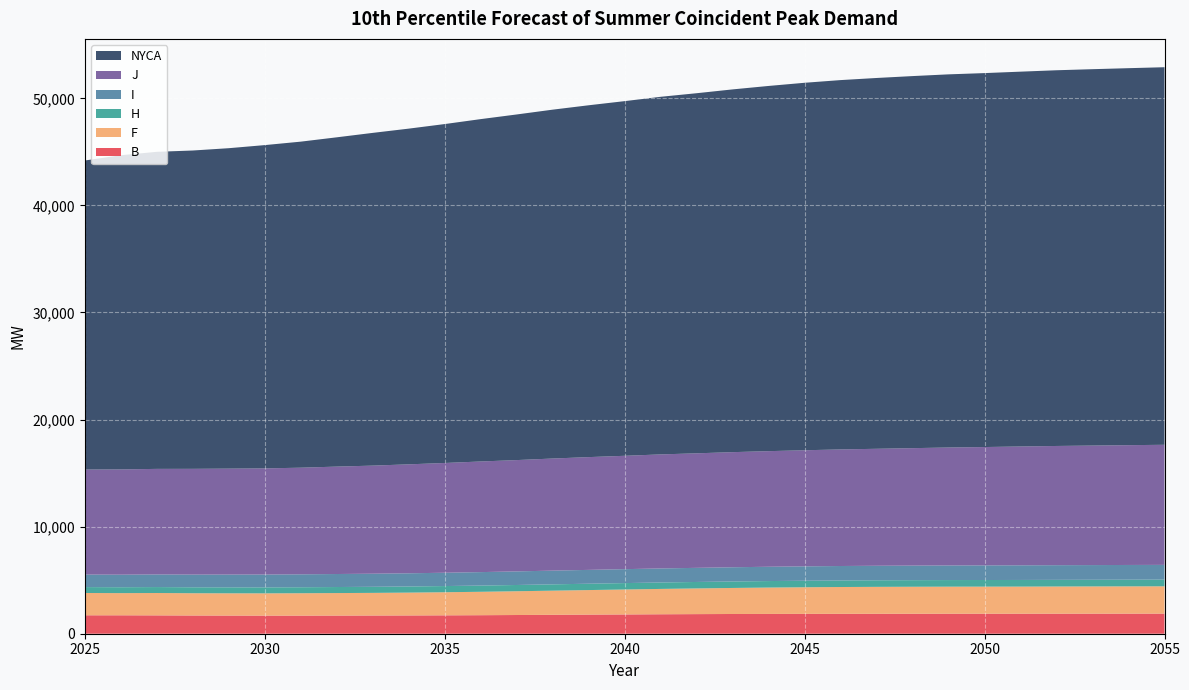

Reading left to right, extract all data points from this chart.

B: 1721	1720	1713	1701	1694	1689	1690	1694	1700	1706	1717	1730	1747	1767	1785	1799	1817	1831	1842	1848	1854	1858	1862	1865	1867	1868	1870	1872	1874	1876	1878
F: 2084	2071	2090	2080	2080	2082	2091	2103	2114	2133	2157	2186	2220	2254	2292	2331	2367	2399	2432	2463	2485	2504	2515	2522	2528	2530	2531	2538	2543	2547	2550
H: 550	551	555	555	557	557	559	564	568	574	578	581	584	590	593	598	601	603	605	607	609	611	613	614	616	618	620	621	622	624	626
I: 1169	1172	1178	1186	1193	1200	1207	1215	1223	1230	1244	1257	1270	1282	1292	1302	1311	1319	1328	1336	1344	1351	1356	1360	1364	1367	1368	1370	1372	1374	1375
J: 9807	9830	9858	9876	9894	9912	9958	10031	10094	10176	10249	10331	10395	10468	10532	10586	10650	10696	10750	10796	10842	10887	10924	10969	11015	11051	11097	11133	11160	11188	11215
NYCA: 28863	29342	29611	29729	29925	30192	30450	30752	31074	31351	31652	31974	32277	32581	32858	33122	33397	33629	33877	34106	34318	34492	34630	34747	34849	34922	35004	35087	35150	35206	35261